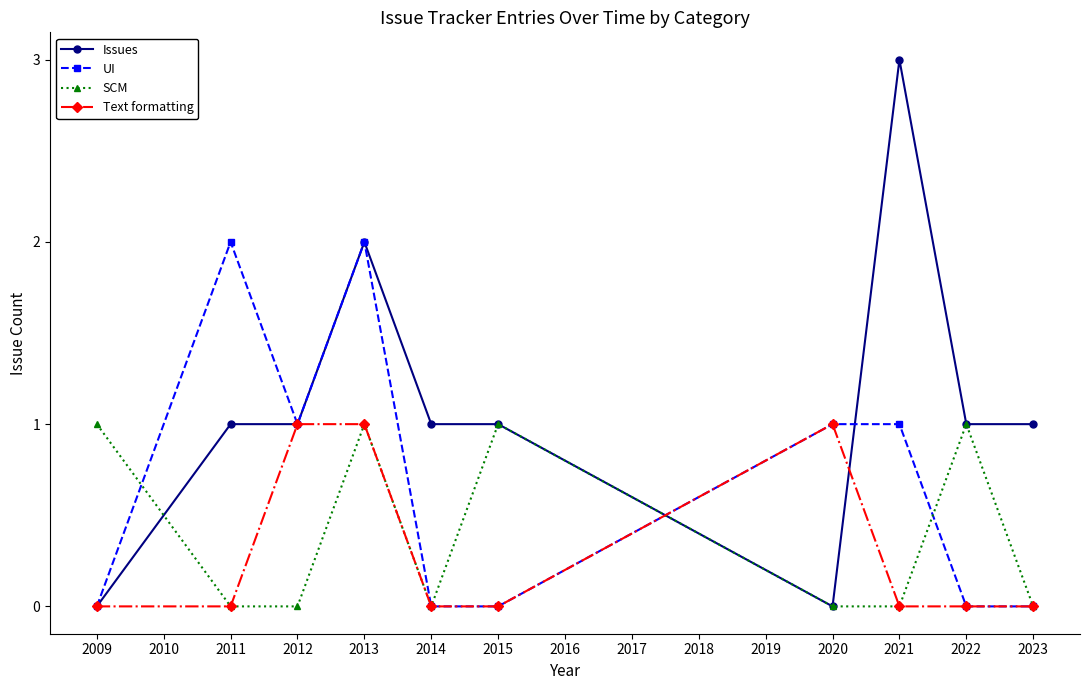

At which category is the sum across all series the highest?

2013